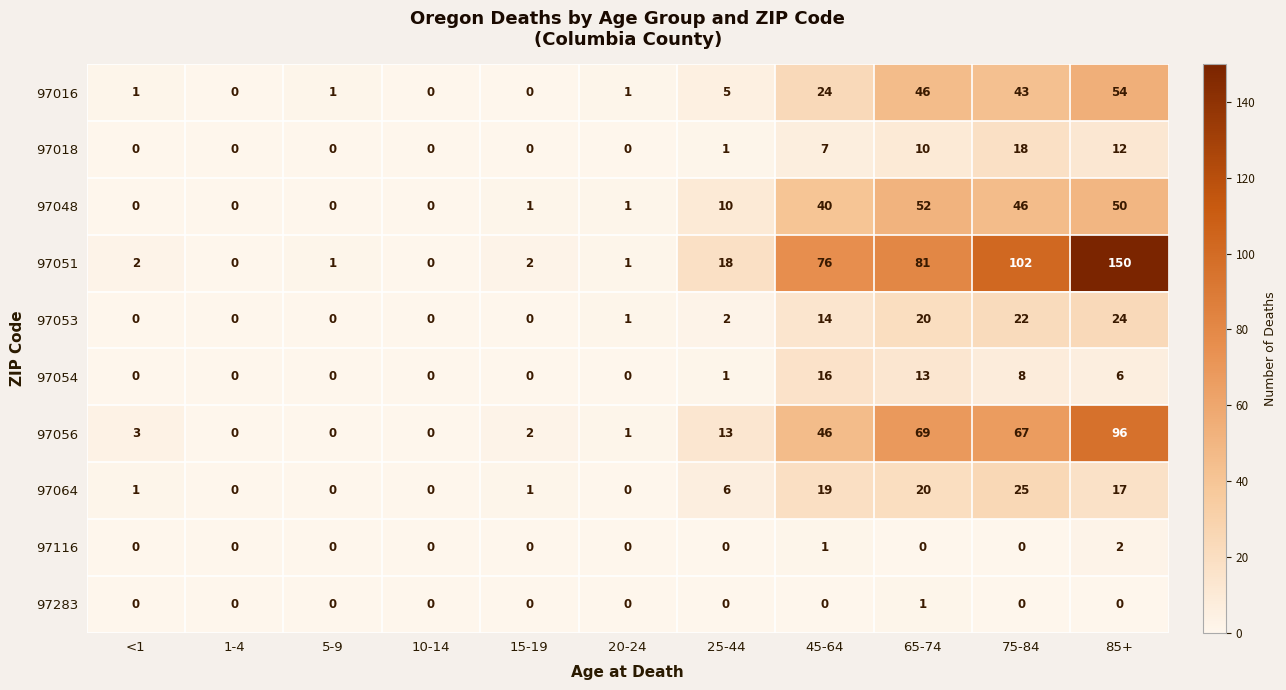

At which category is the sum across all series the highest?

85+